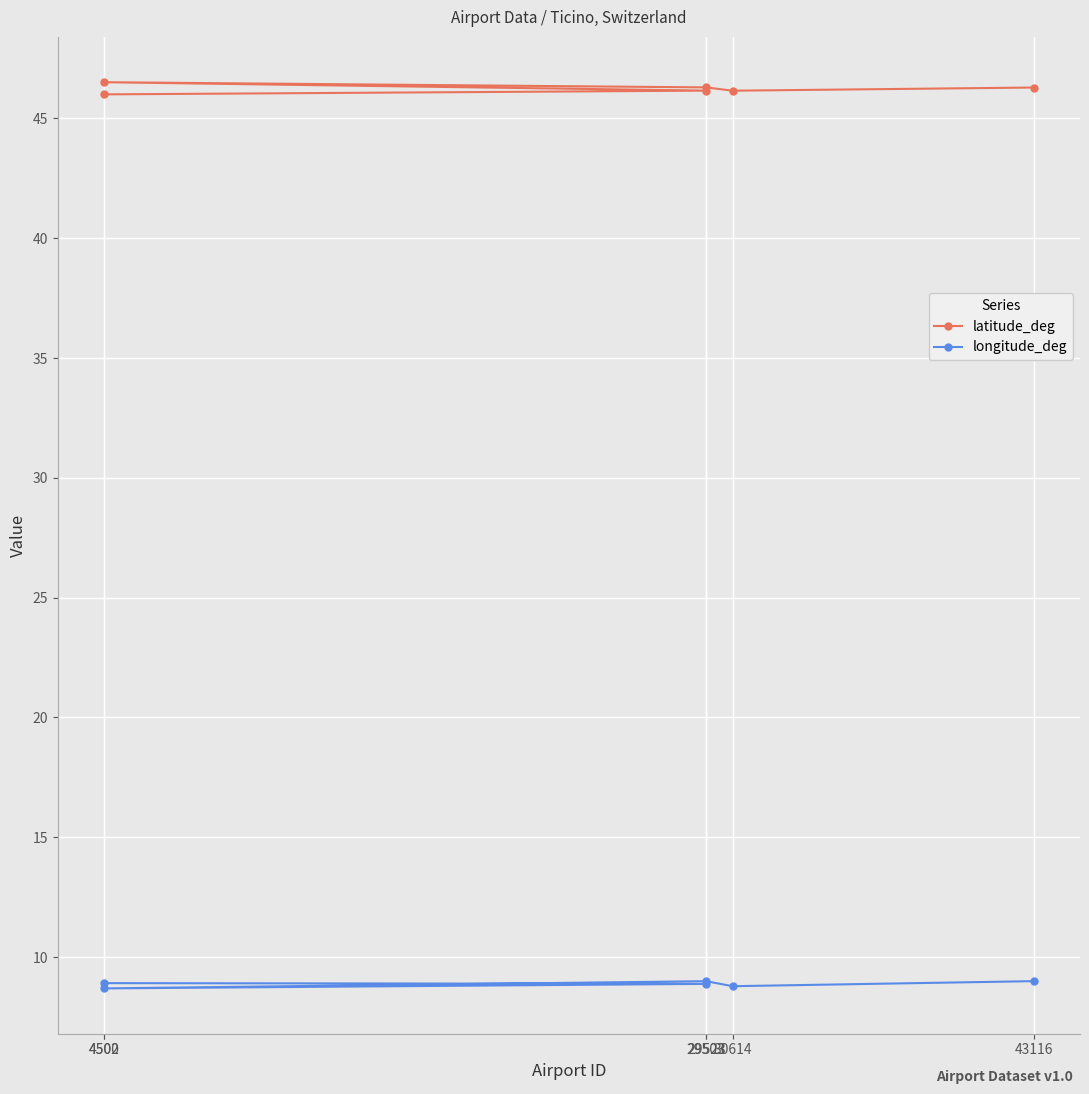

What is the value of the latitude_deg point at the 3rd from the left?

46.3